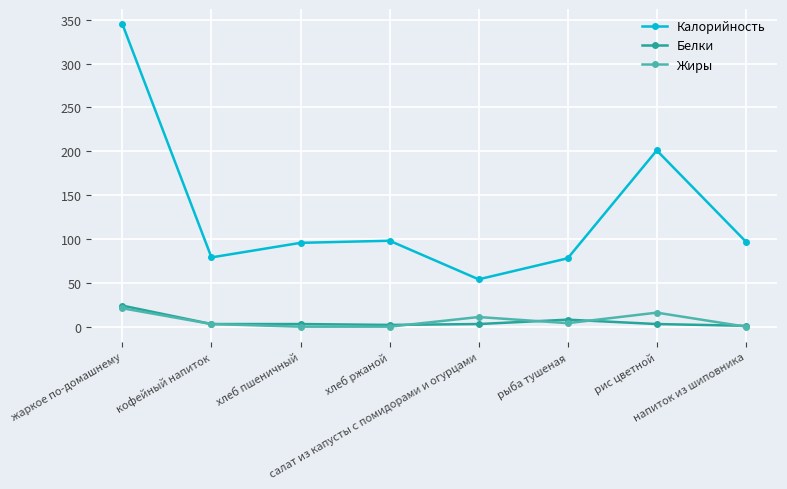

The value of Белки at хлеб пшеничный is 3.0. True or false?

True